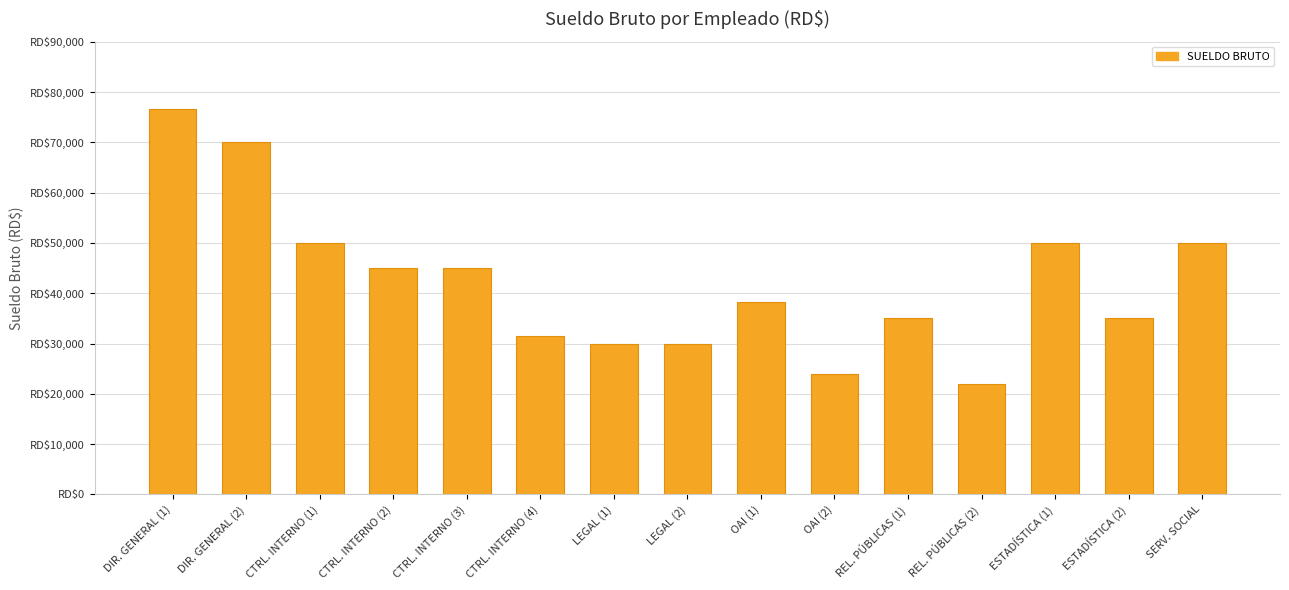

Which label corresponds to the smallest value in the chart?

REL. PÚBLICAS (2)